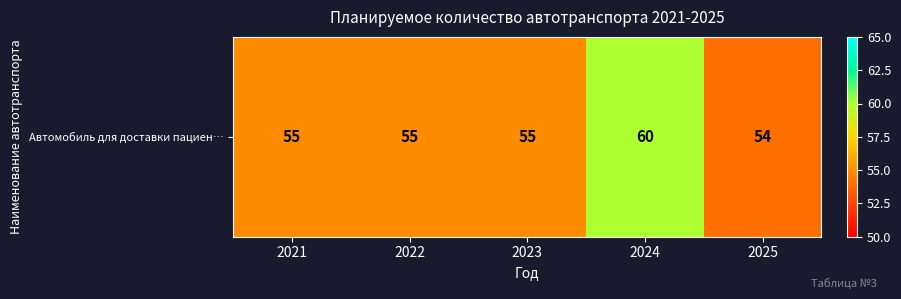

What is the minimum value shown in the chart?

54